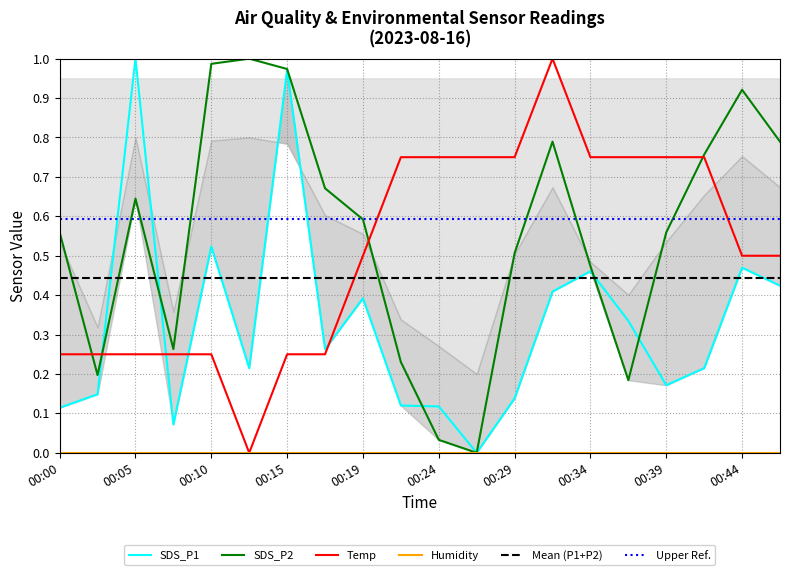

How many intersections are there between Temp and SDS_P2?

4